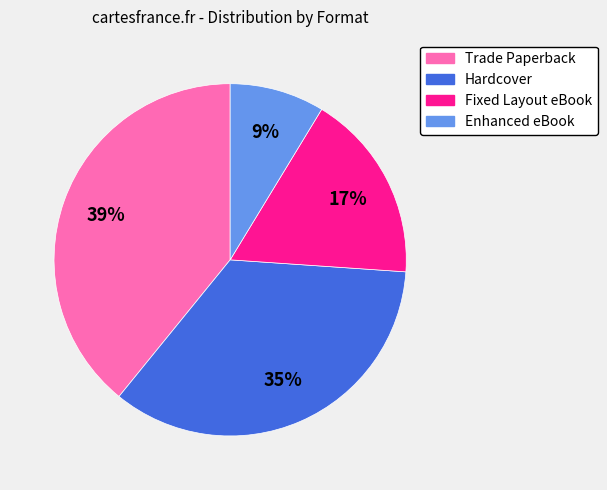

Does any single category account for the majority?

No